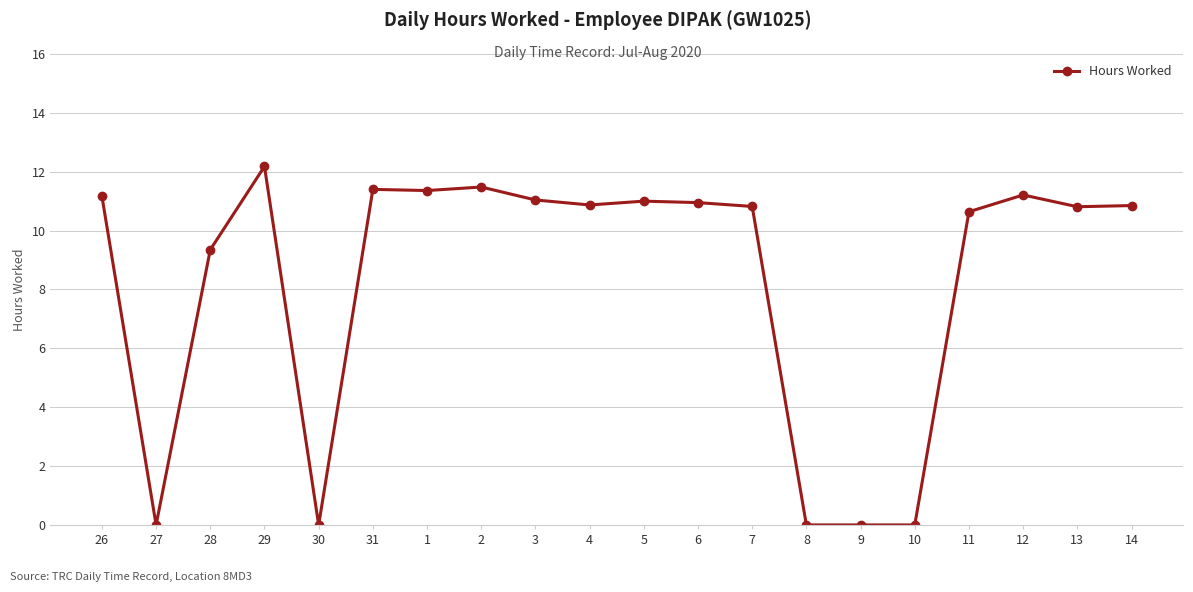

Is it true that the value at 6 is 10.9?

True